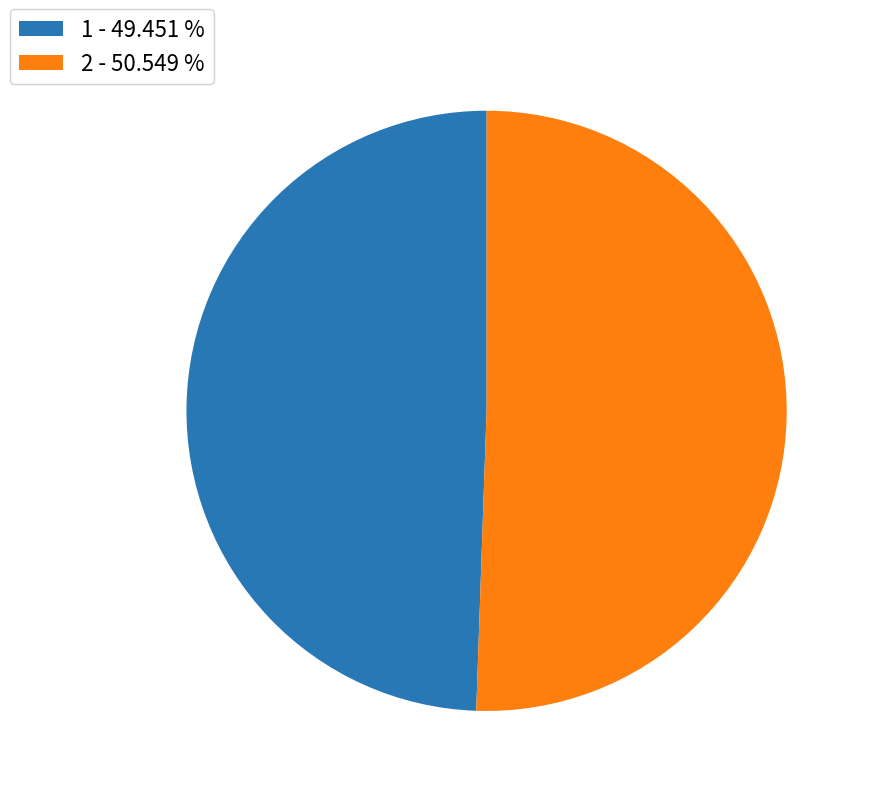

What is the ratio of the value at 1 to the value at 2?

1.0